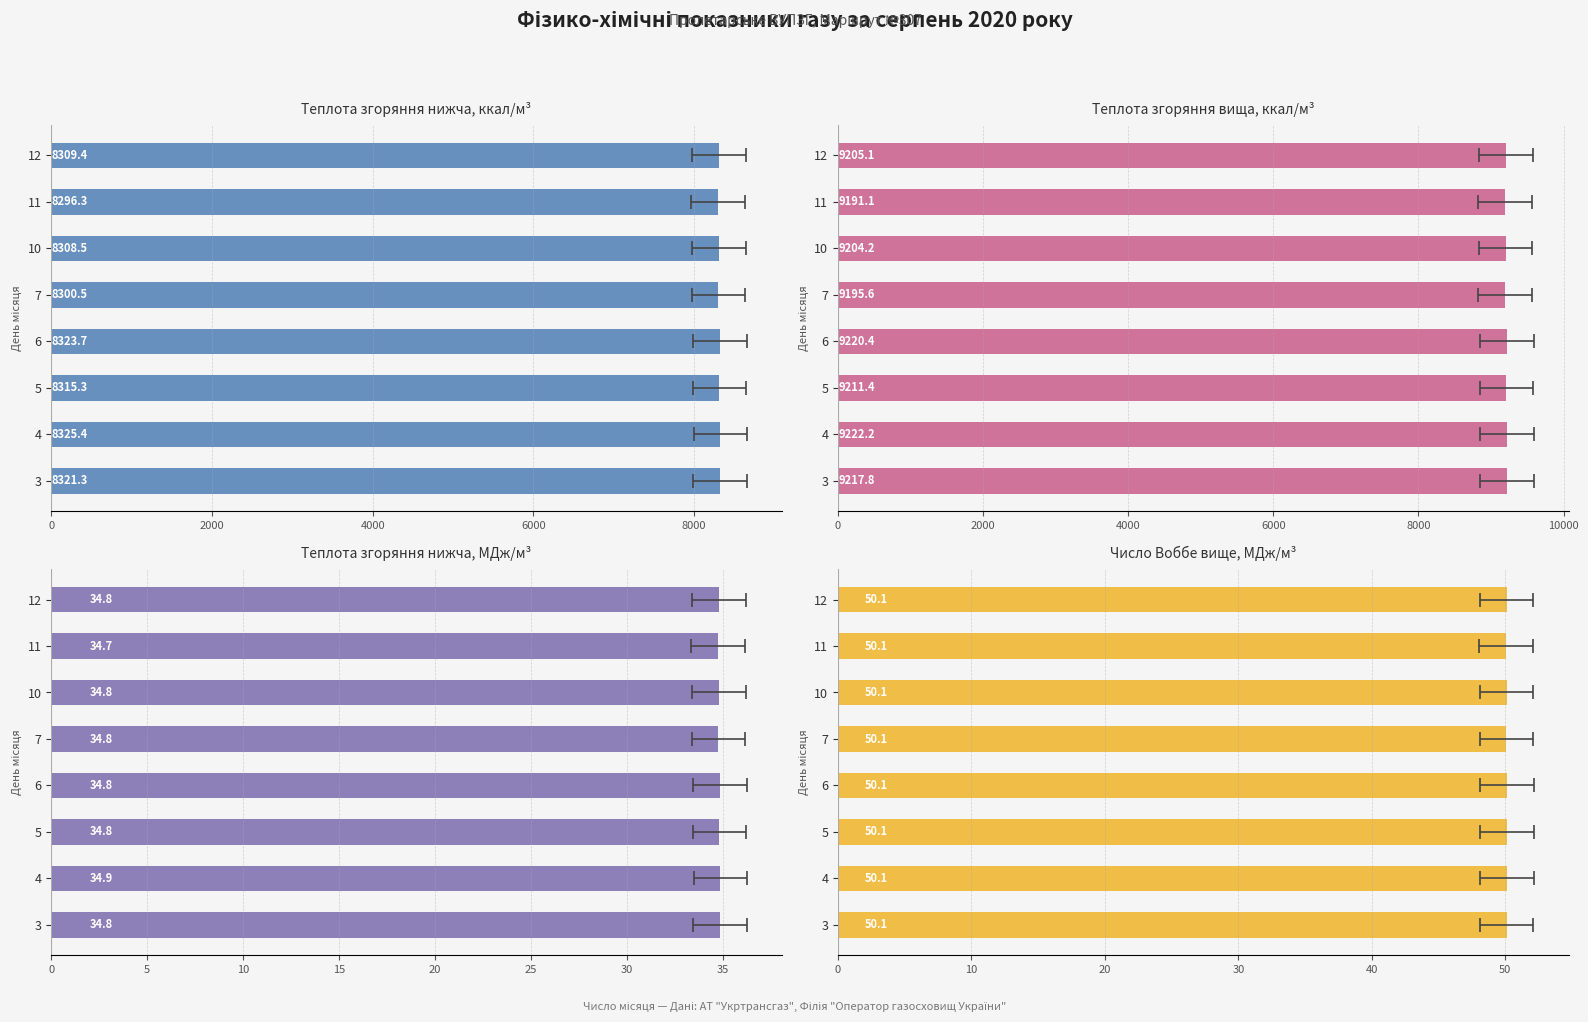

How many distinct data groups are displayed?

4